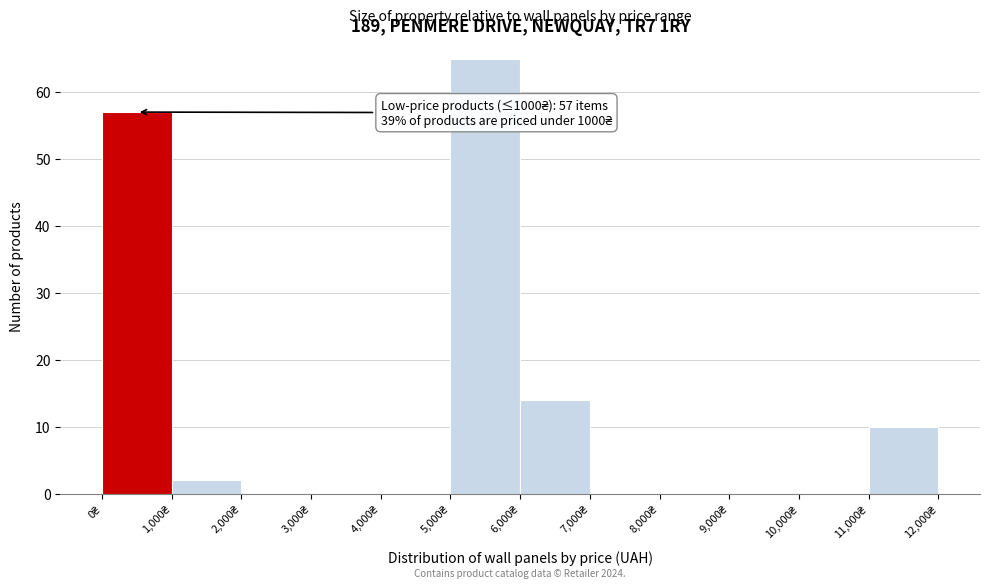

Which range on the x-axis has the tallest bar?

5000 to 6000